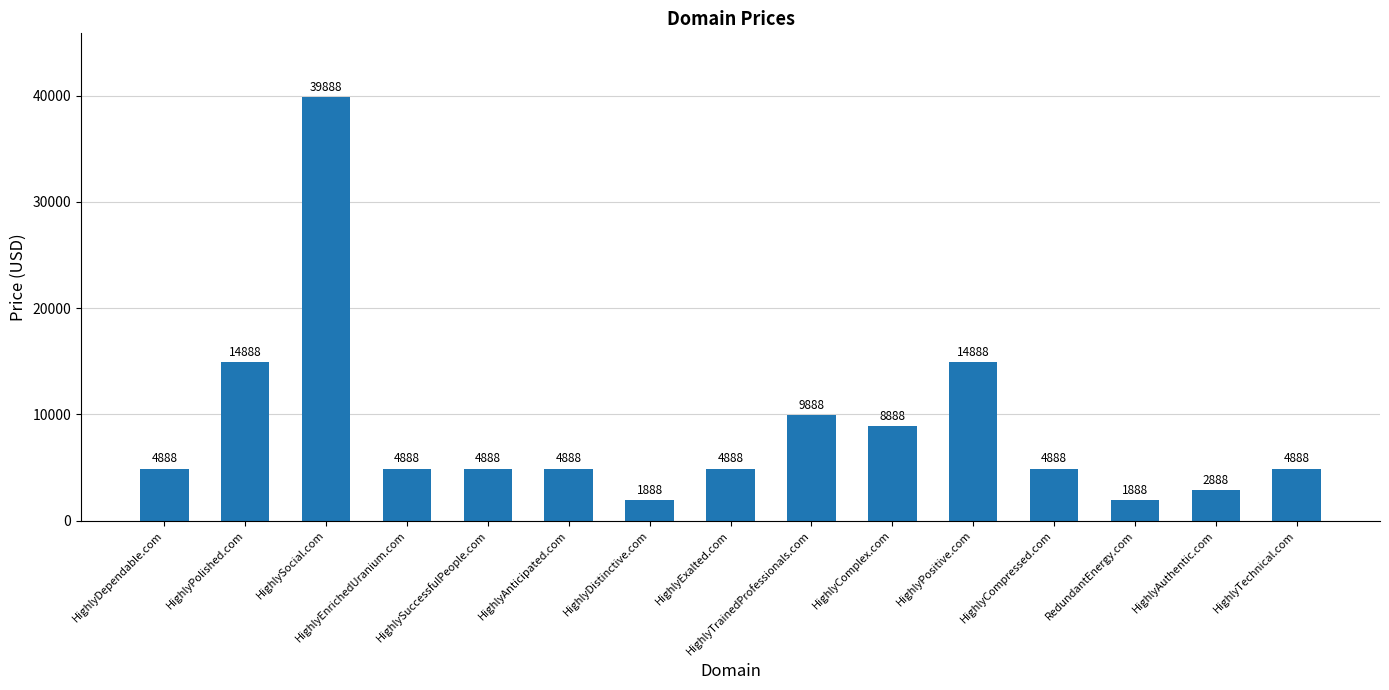

Is it true that the value at HighlySocial.com is 39888?

True